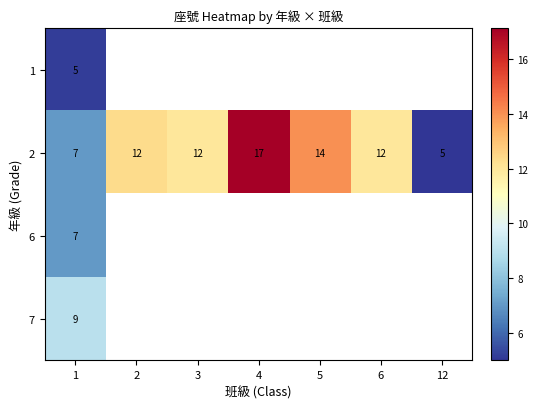

How many categories are shown in the chart?

7